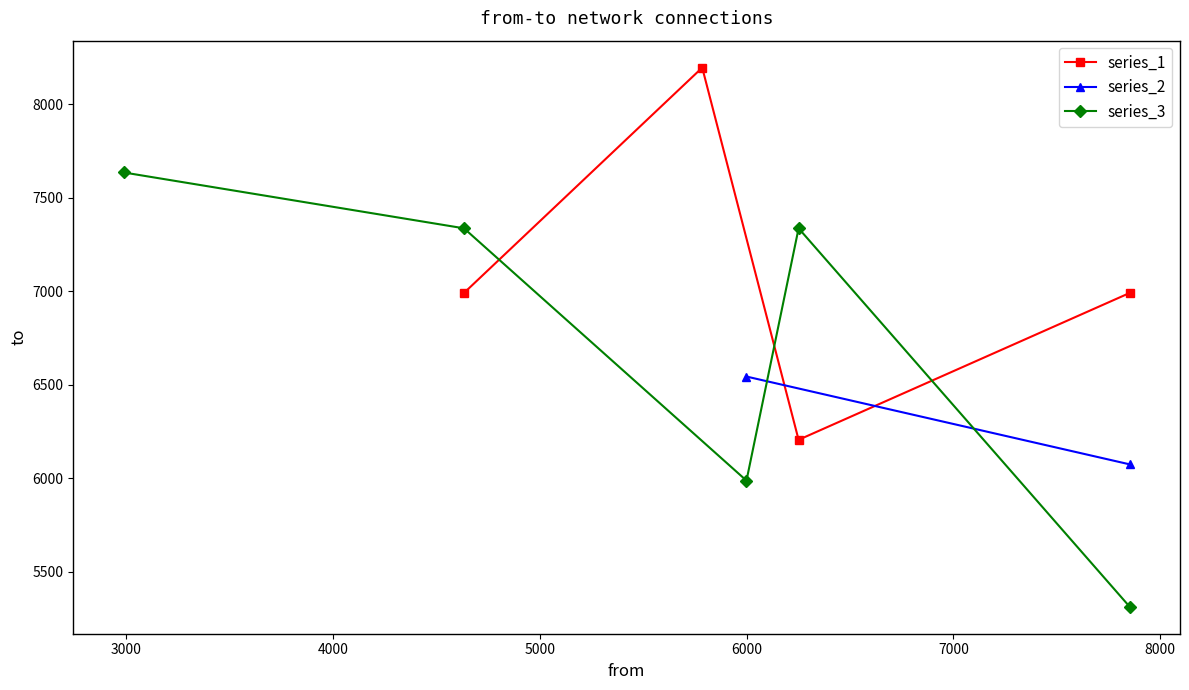

How many interior local valleys does the series_1 series have?

1